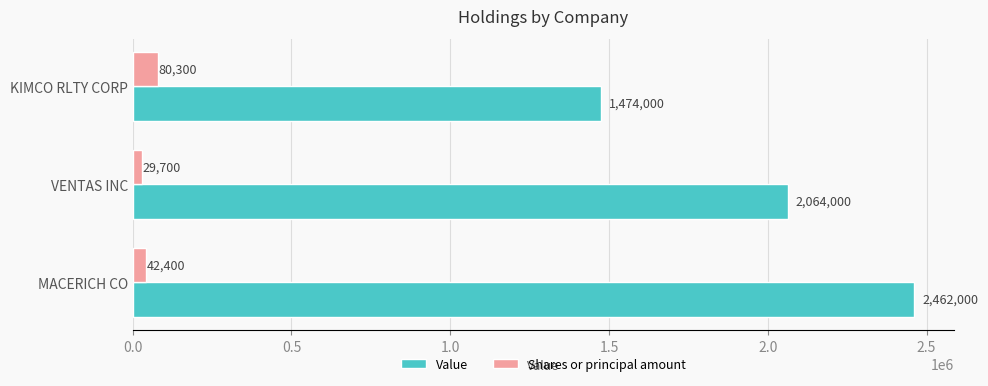

The value of Value at KIMCO RLTY CORP is 1026974. True or false?

False